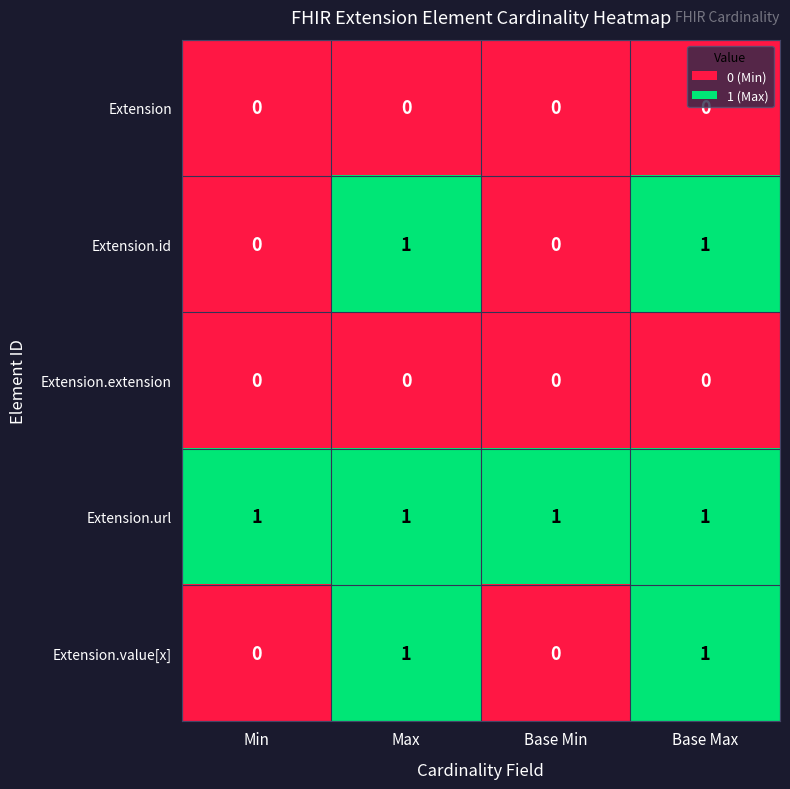

What is the spread (max minus min) of values at Base Max?

1